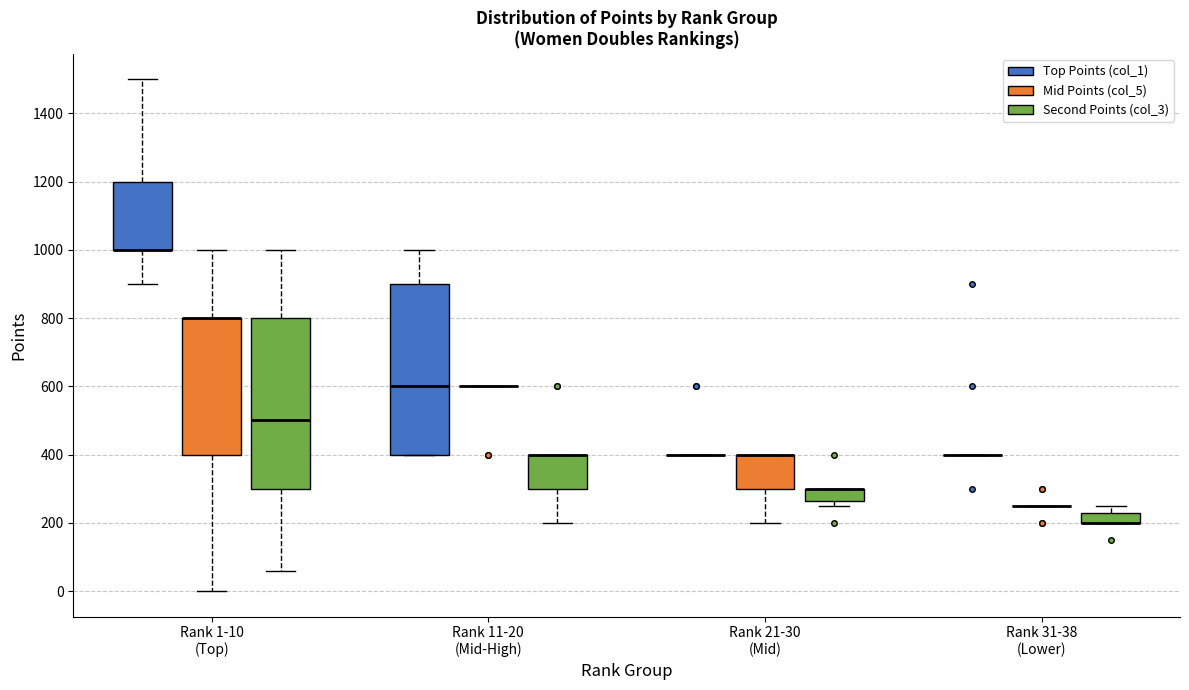

Reading left to right, read every box against the y-axis: the position of its median line, the range the box covers, and the ends of its whiskers. The values are not printed on the chart, so give them approximately, as read against the axis.

Rank 1-10 (Top) (Top Points (col_1)): median 1000 (drawn on the box's lower edge), box 1000 to 1200, whiskers 900 to 1500
Rank 1-10 (Top) (Mid Points (col_5)): median 800 (drawn on the box's upper edge), box 400 to 800, whiskers 0 to 1000
Rank 1-10 (Top) (Second Points (col_3)): median 500, box 300 to 800, whiskers 60 to 1000
Rank 11-20 (Mid-High) (Top Points (col_1)): median 600, box 400 to 900, whiskers 400 to 1000
Rank 11-20 (Mid-High) (Mid Points (col_5)): box collapsed to a line at 600, whiskers 600 to 600
Rank 11-20 (Mid-High) (Second Points (col_3)): median 400 (drawn on the box's upper edge), box 300 to 400, whiskers 200 to 400
Rank 21-30 (Mid) (Top Points (col_1)): box collapsed to a line at 400, whiskers 400 to 400
Rank 21-30 (Mid) (Mid Points (col_5)): median 400 (drawn on the box's upper edge), box 300 to 400, whiskers 200 to 400
Rank 21-30 (Mid) (Second Points (col_3)): median 300 (drawn on the box's upper edge), box 260 to 300, whiskers 260 (just below the box's lower edge) to 300
Rank 31-38 (Lower) (Top Points (col_1)): box collapsed to a line at 400, whiskers 400 to 400
Rank 31-38 (Lower) (Mid Points (col_5)): box collapsed to a line at 260, whiskers 260 to 260
Rank 31-38 (Lower) (Second Points (col_3)): median 200 (drawn on the box's lower edge), box 200 to 240, whiskers 200 to 260